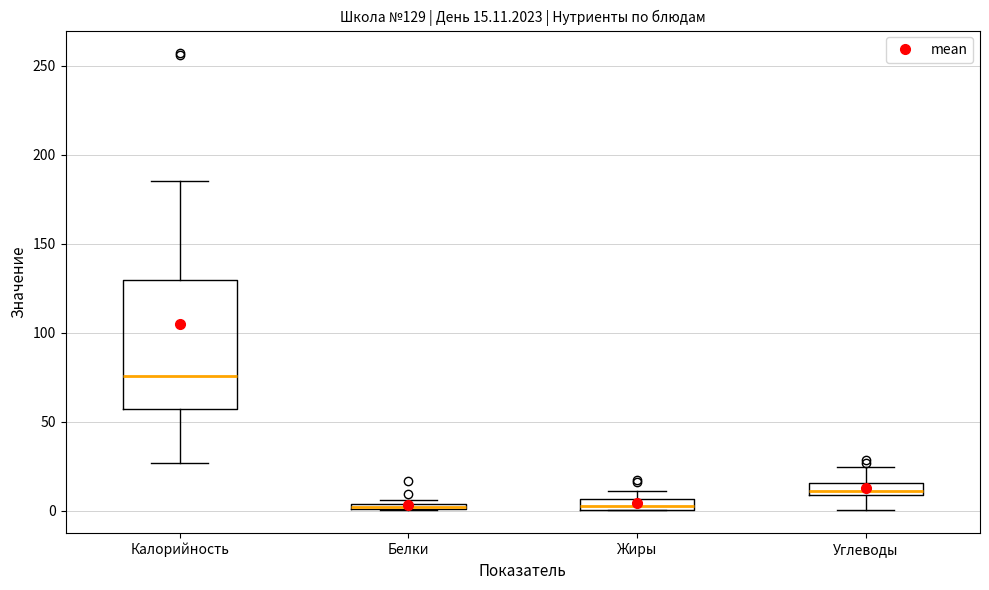

Comparing the boxes themselves (not the whiskers), which one is the tallest?

Калорийность